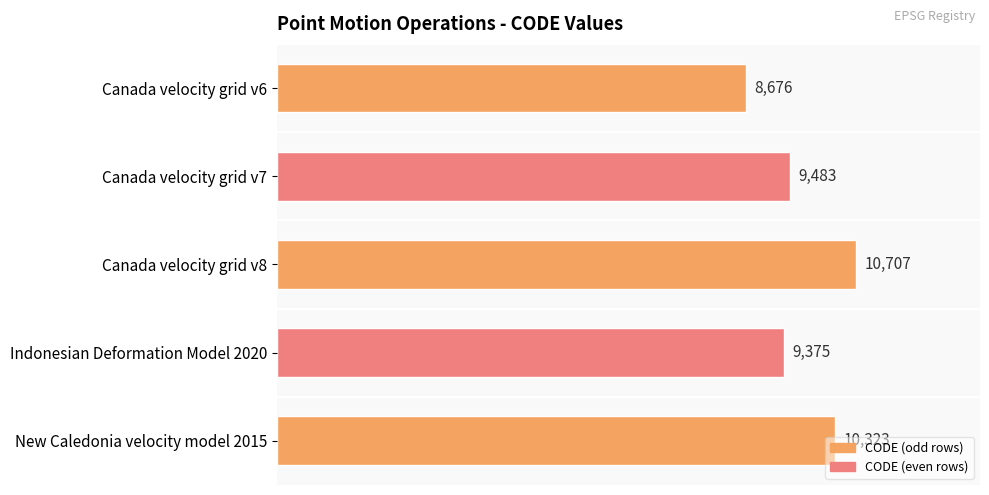

Is it true that the value at Canada velocity grid v6 is 14339?

False